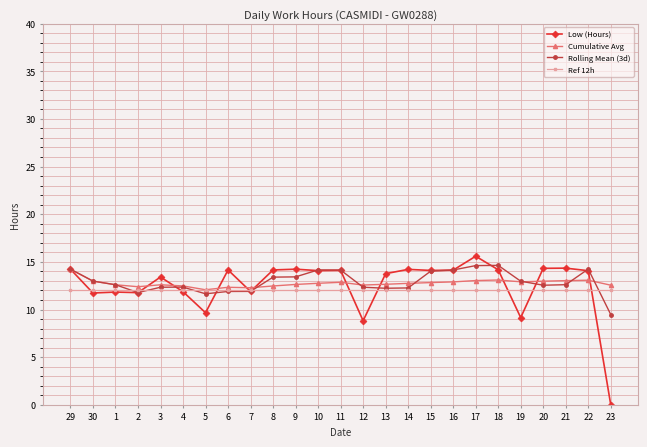

What is the approximate value of Ref 12h at 16?

12.0